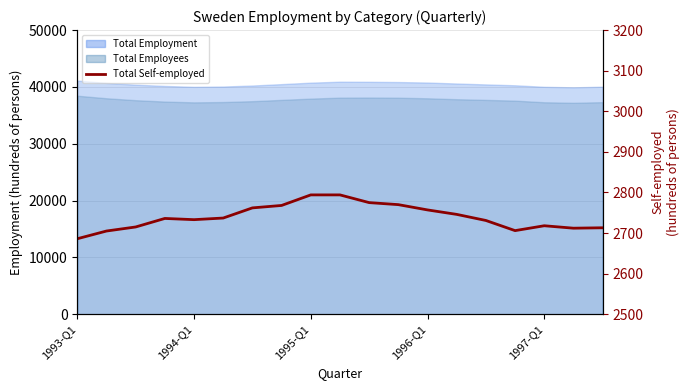

Reading right to left, extract all data points from this chart.

2713	2712	2718	2706	2731	2746	2757	2770	2775	2794	2794	2768	2762	2737	2733	2736	2715	2705	2686